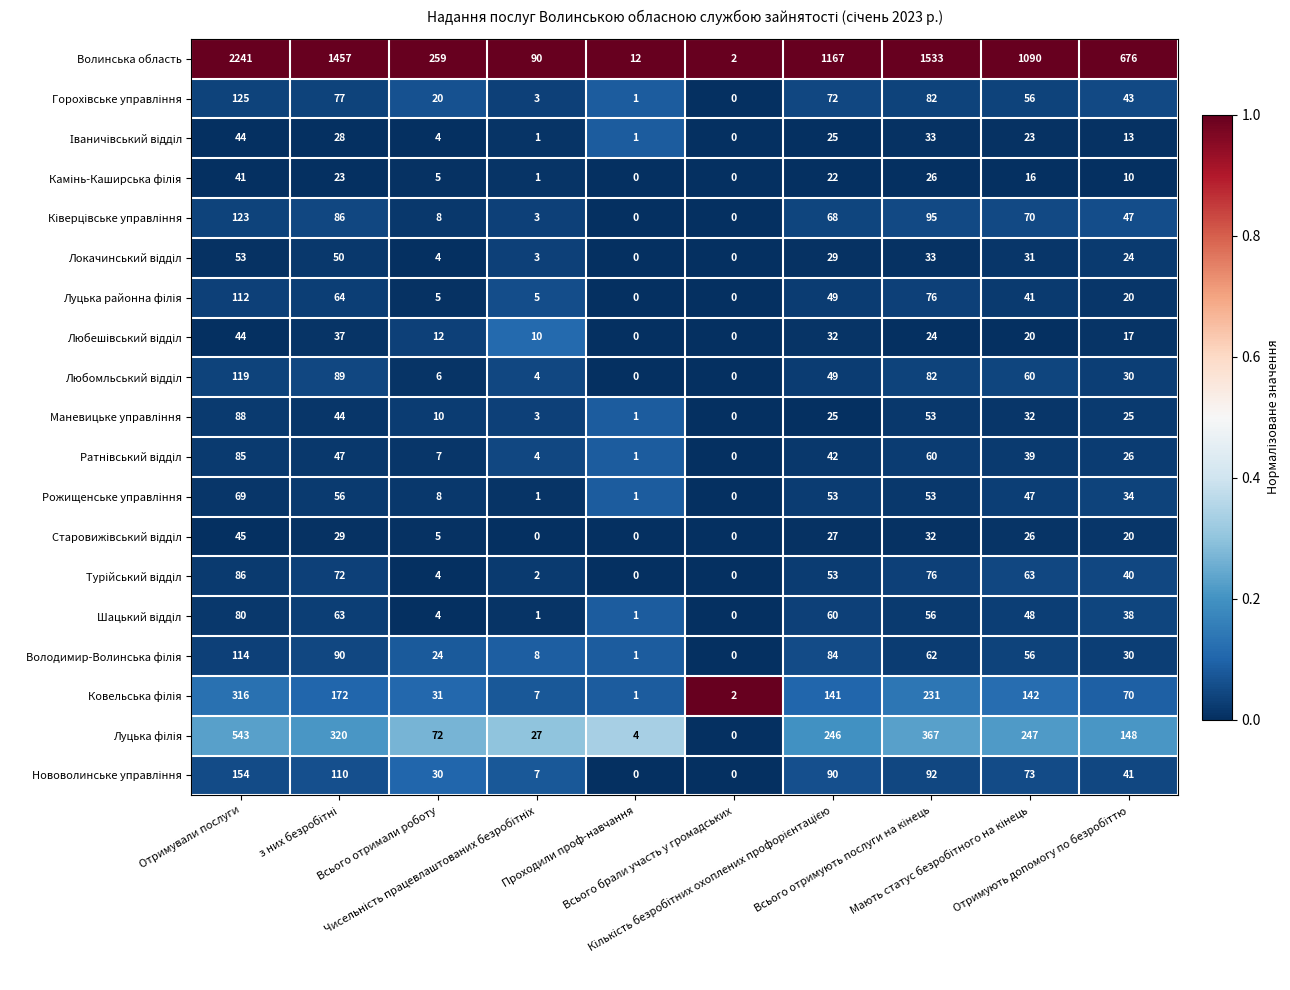

What is the average value of the Волинська область series?

853